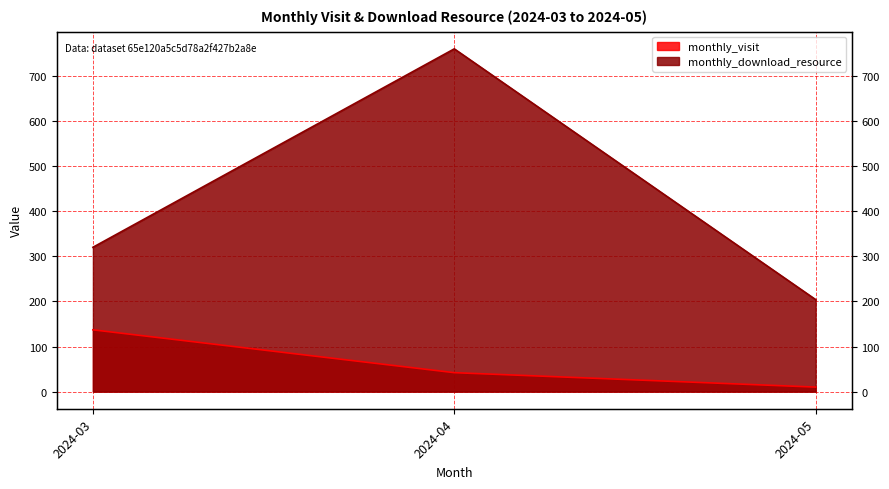

Which series has the largest total across all categories?

monthly_download_resource